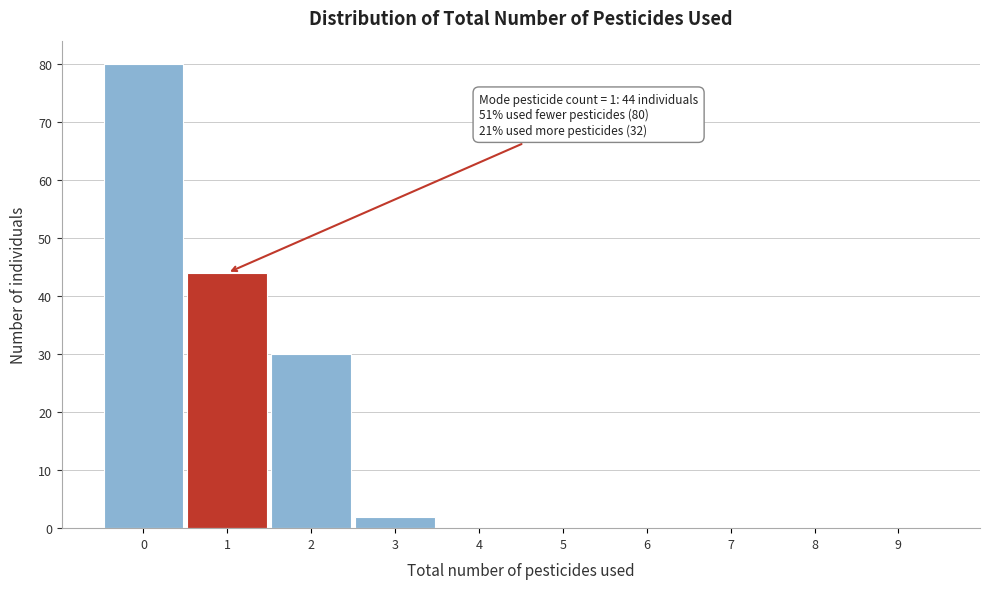

Reading left to right, transcribe all the data shown in this chart.

0=80	1=44	2=30	3=2	4=0	5=0	6=0	7=0	8=0	9=0